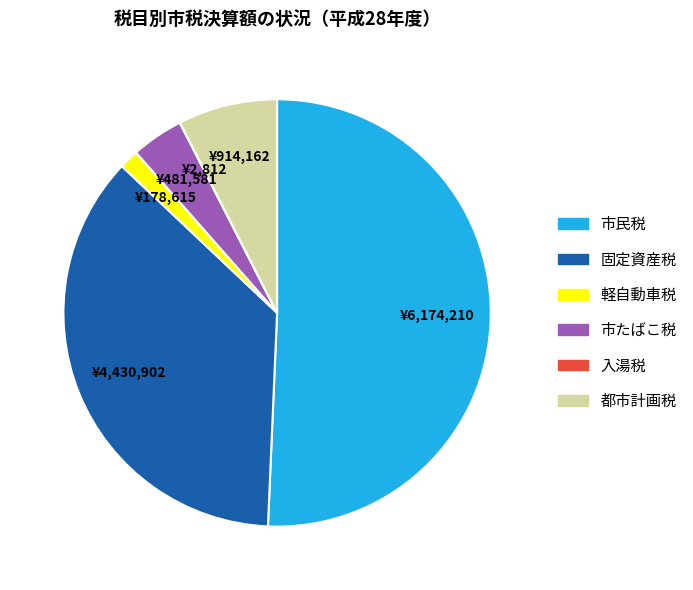

Which category has the biggest portion of the pie?

市民税